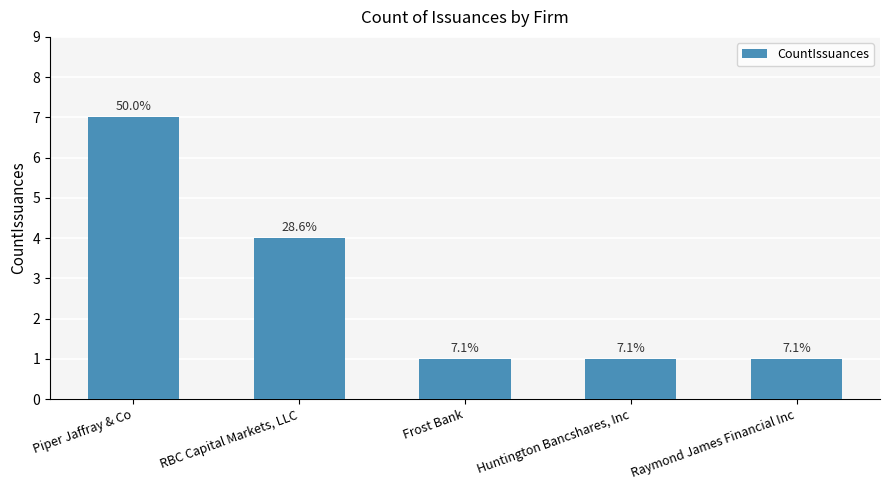

What is the average value?

3